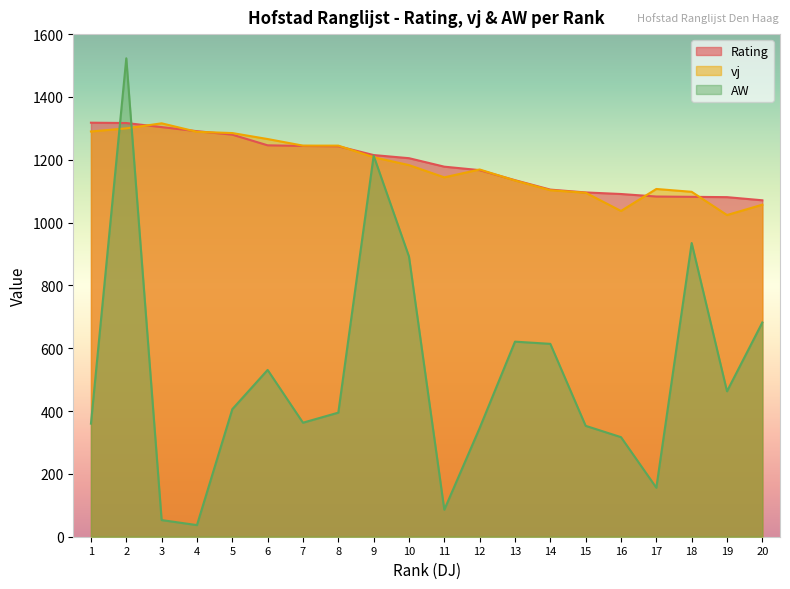

Is it true that vj equals 1134 at 13?

True